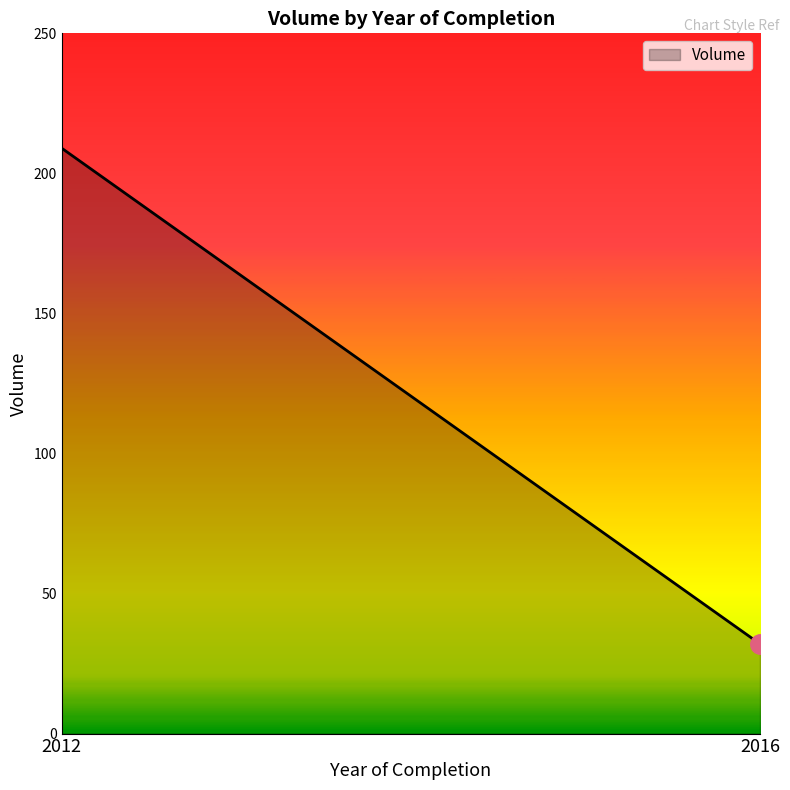

At which label is the value closest to 120?

2016